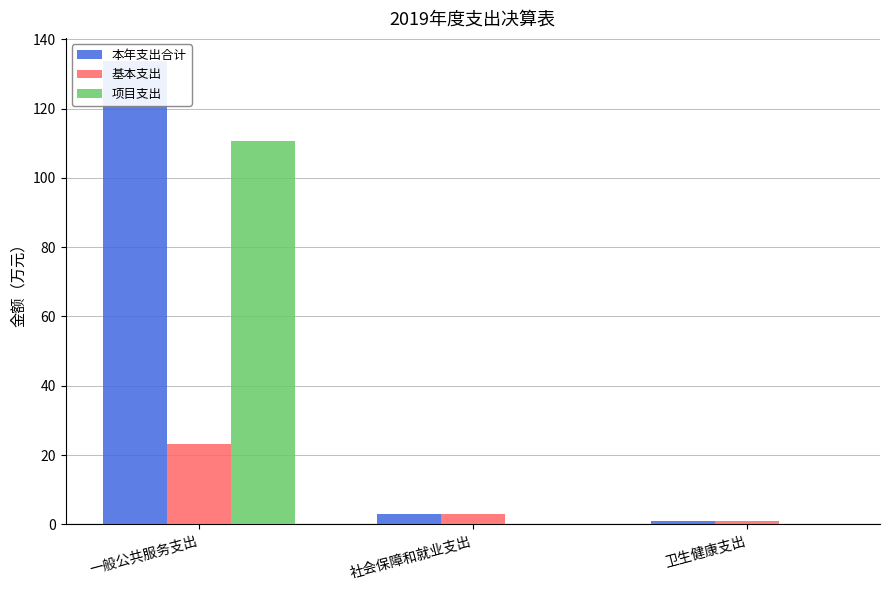

Reading left to right, what are all the values shown in this chart?

本年支出合计: 133.7	2.9	1.0
基本支出: 23.1	2.9	1.0
项目支出: 110.6	0.0	0.0